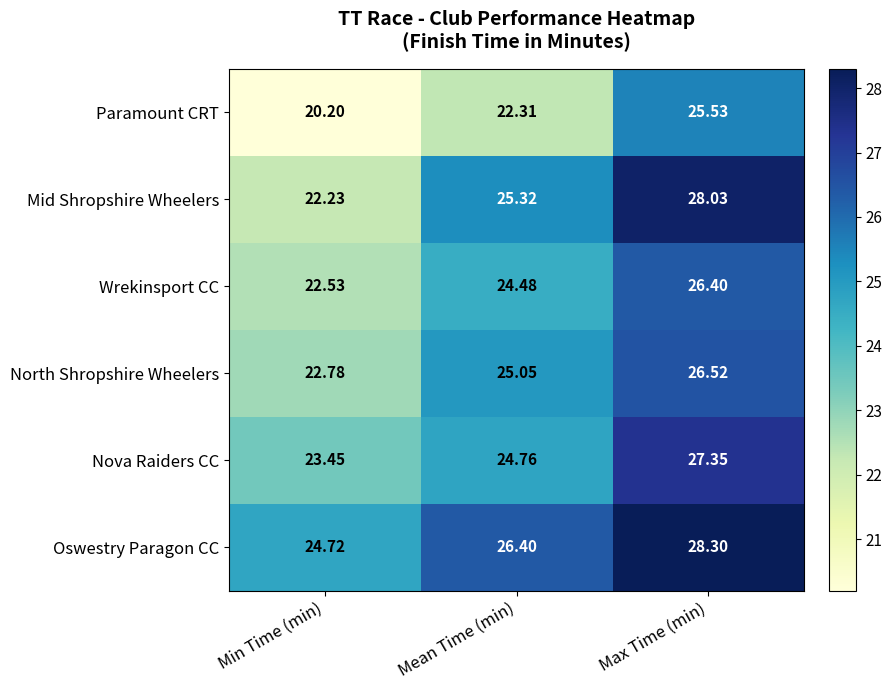

Which series changed the most between Mean Time (min) and Max Time (min)?

Paramount CRT